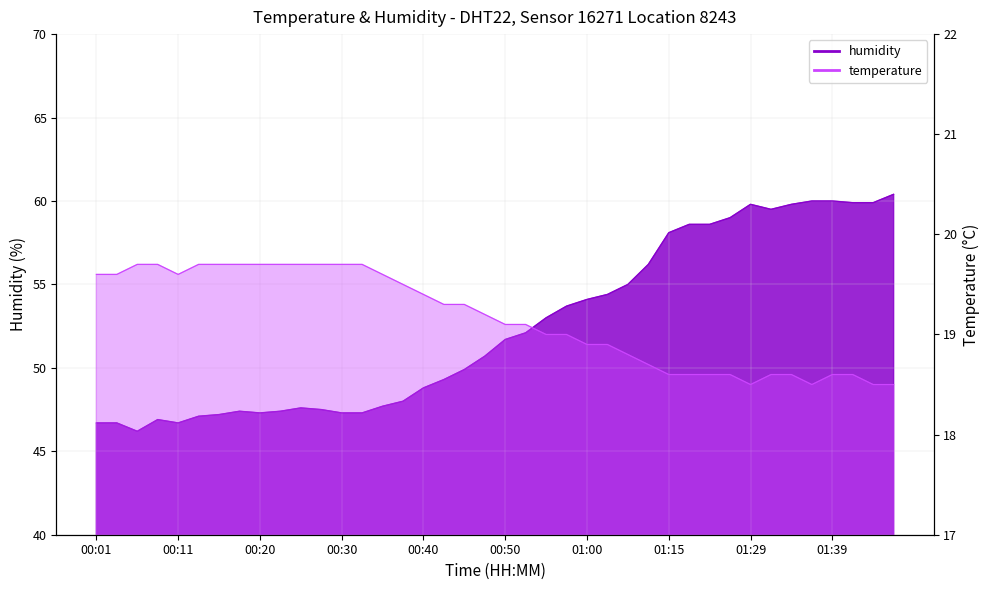

What is the lowest value of the humidity series?

46.2